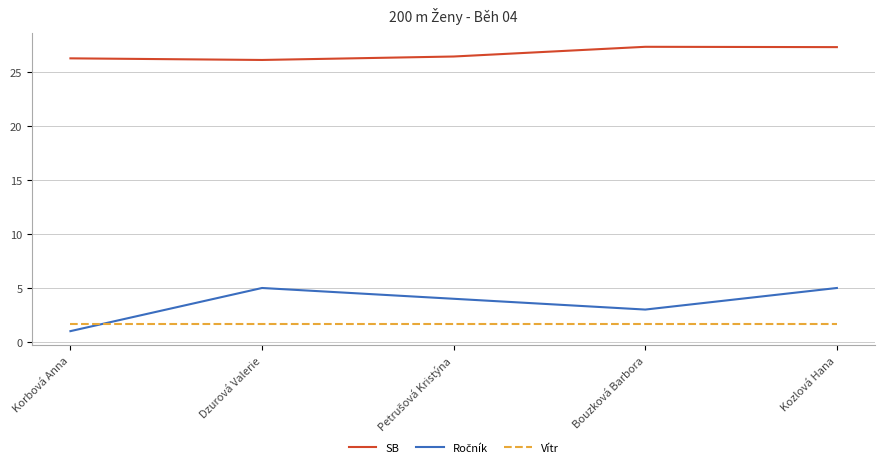

What is the difference between the maximum and second lowest values in the SB series?

1.1